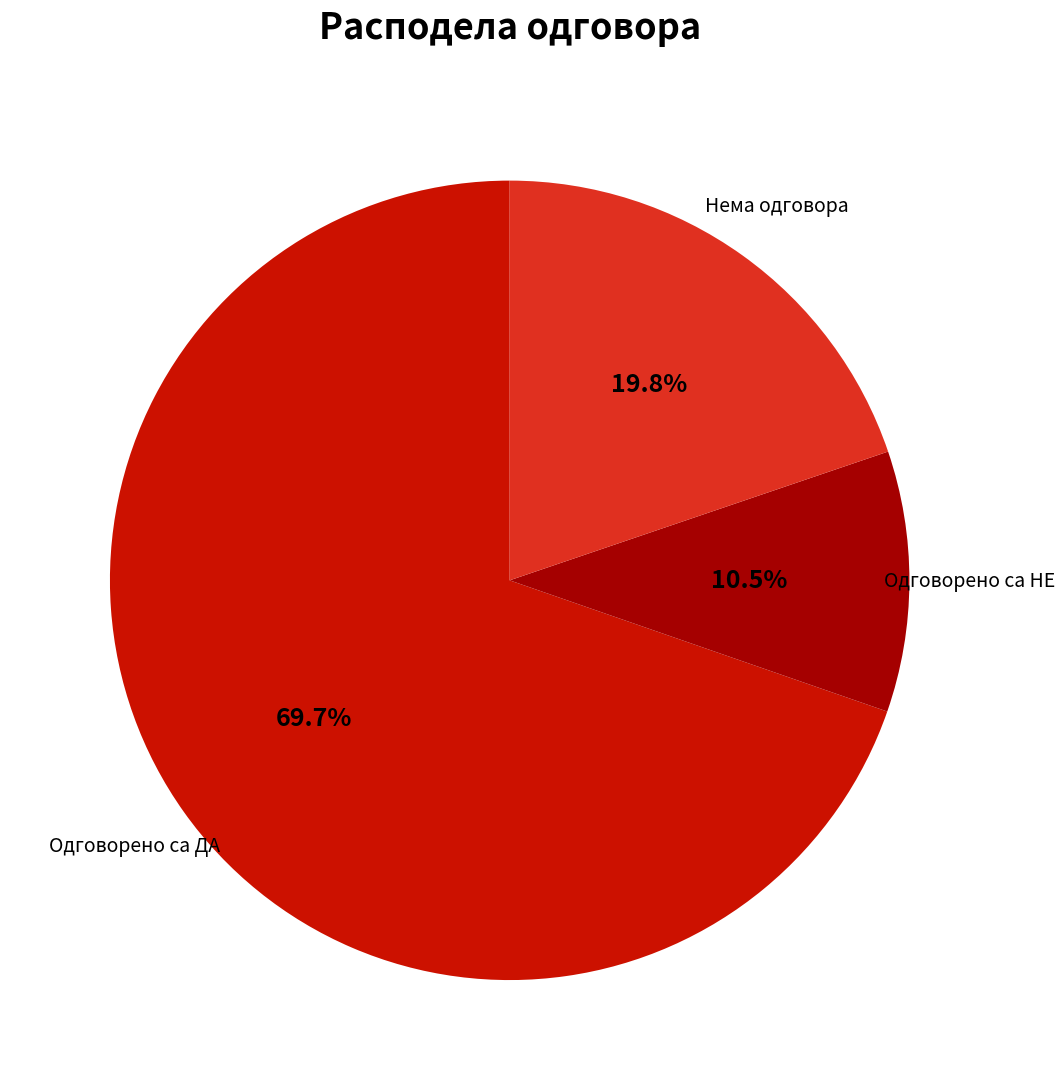

What is the ratio of the value at Нема одговора to the value at Одговорено са НЕ?

1.9